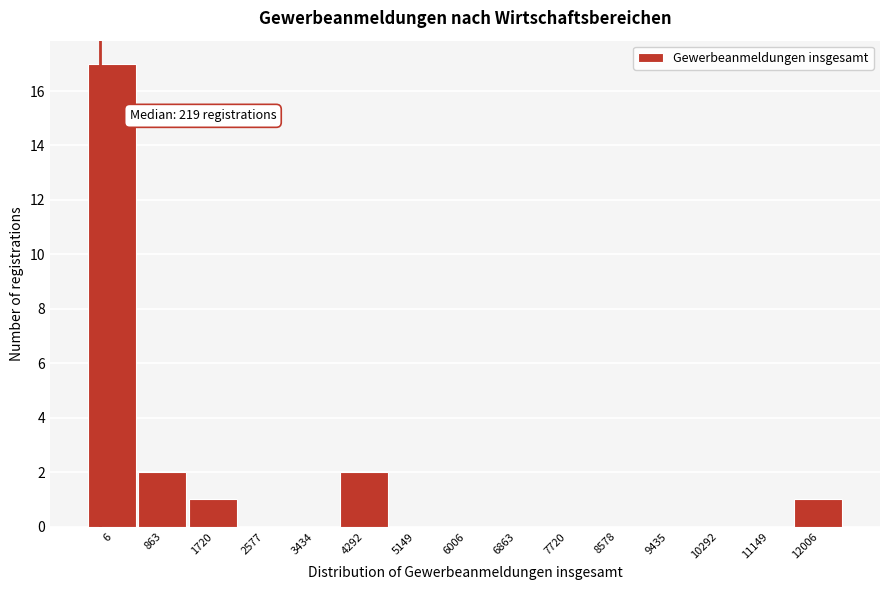

Reading left to right, what are all the values shown in this chart?

6=17	863=2	1720=1	2577=0	3434=0	4292=2	5149=0	6006=0	6863=0	7720=0	8578=0	9435=0	10292=0	11149=0	12006=1